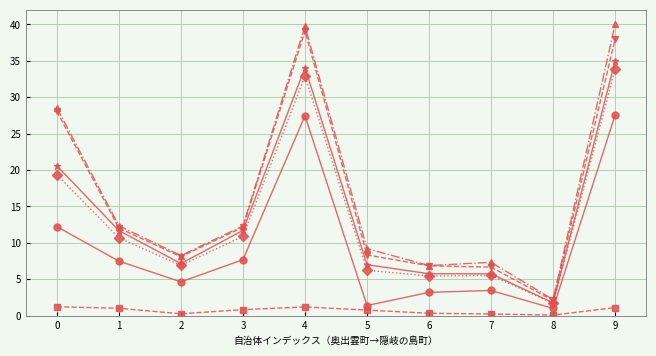

What is the maximum value shown in the chart?

40.0